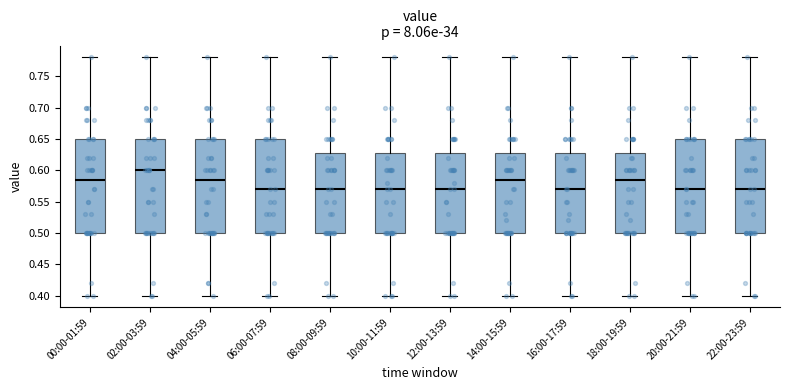

Reading left to right, read every box against the y-axis: the position of its median line, the range the box covers, and the ends of its whiskers. The values are not printed on the chart, so give them approximately, as read against the axis.

00:00-01:59: median 0.585, box 0.500 to 0.650, whiskers 0.400 to 0.780
02:00-03:59: median 0.600, box 0.500 to 0.650, whiskers 0.400 to 0.780
04:00-05:59: median 0.585, box 0.500 to 0.650, whiskers 0.400 to 0.780
06:00-07:59: median 0.570, box 0.500 to 0.650, whiskers 0.400 to 0.780
08:00-09:59: median 0.570, box 0.500 to 0.630, whiskers 0.400 to 0.780
10:00-11:59: median 0.570, box 0.500 to 0.630, whiskers 0.400 to 0.780
12:00-13:59: median 0.570, box 0.500 to 0.630, whiskers 0.400 to 0.780
14:00-15:59: median 0.585, box 0.500 to 0.630, whiskers 0.400 to 0.780
16:00-17:59: median 0.570, box 0.500 to 0.630, whiskers 0.400 to 0.780
18:00-19:59: median 0.585, box 0.500 to 0.630, whiskers 0.400 to 0.780
20:00-21:59: median 0.570, box 0.500 to 0.650, whiskers 0.400 to 0.780
22:00-23:59: median 0.570, box 0.500 to 0.650, whiskers 0.400 to 0.780